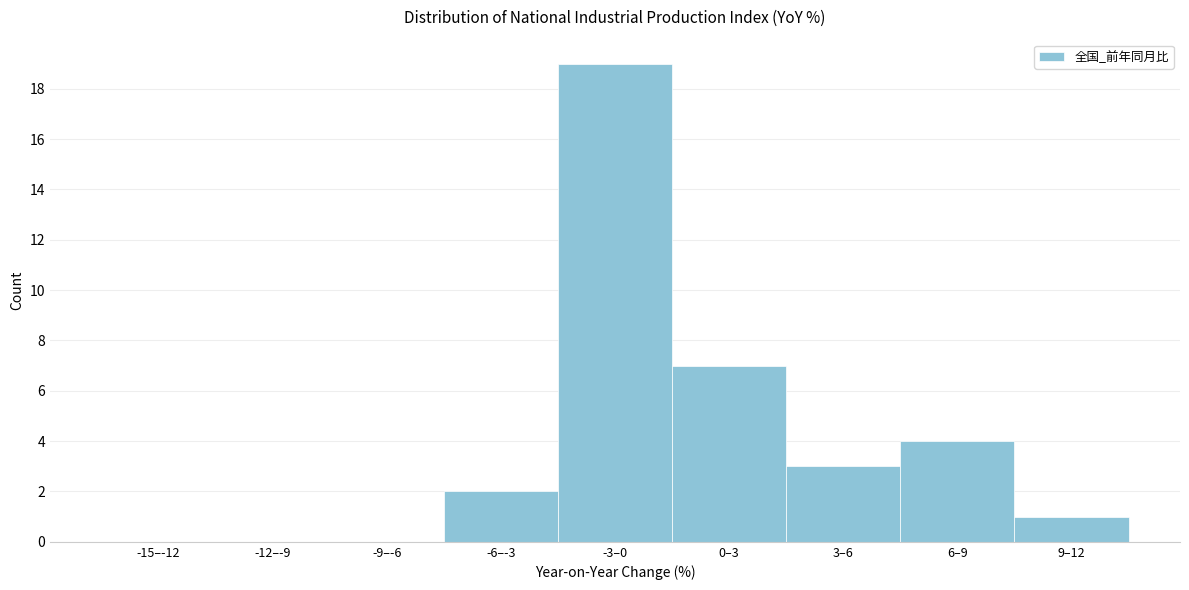

Reading right to left, extract all data points from this chart.

9–12=1	6–9=4	3–6=3	0–3=7	-3–0=19	-6–-3=2	-9–-6=0	-12–-9=0	-15–-12=0